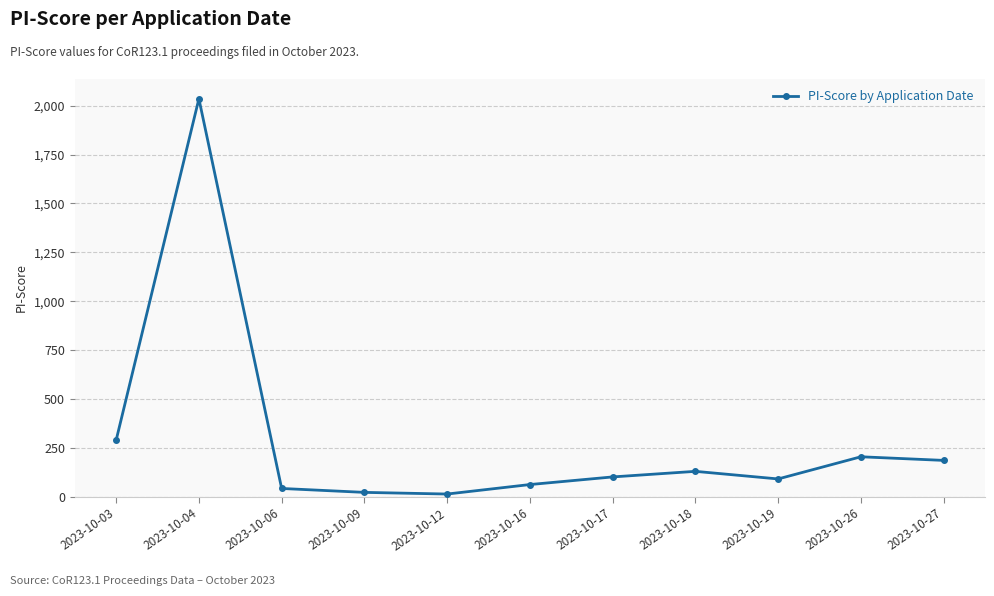

What is the change in value from 2023-10-03 to 2023-10-12?

-275.3